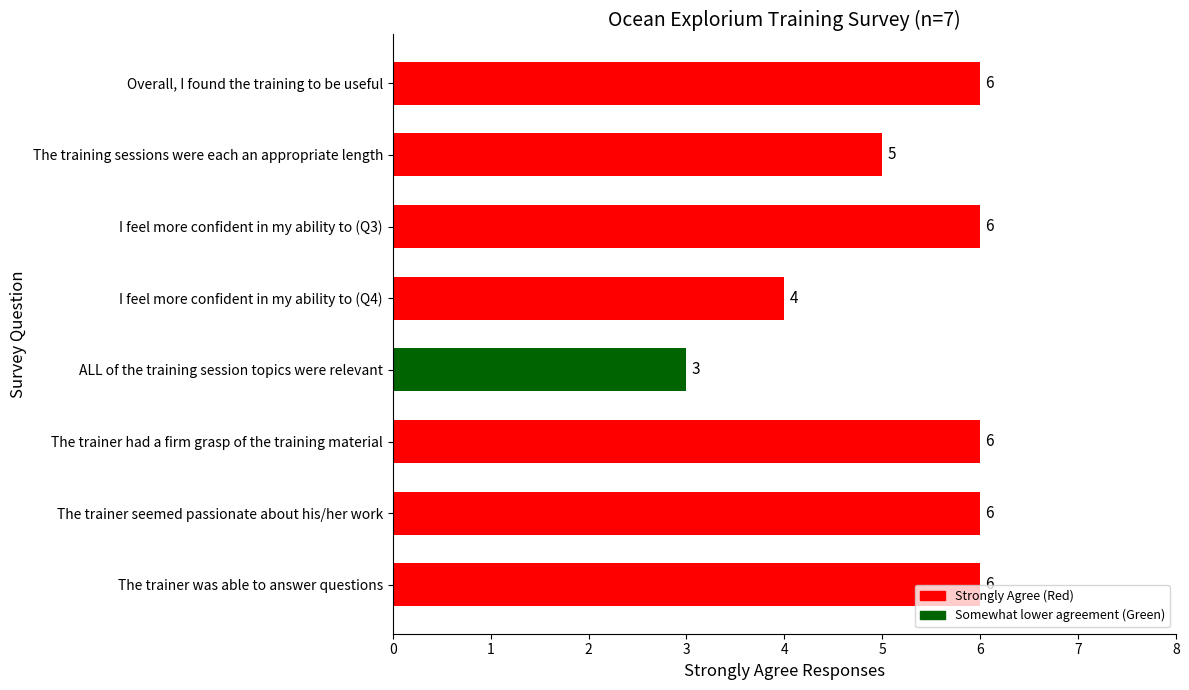

What is the label of the 2nd bar from the top?

The training sessions were each an appropriate length